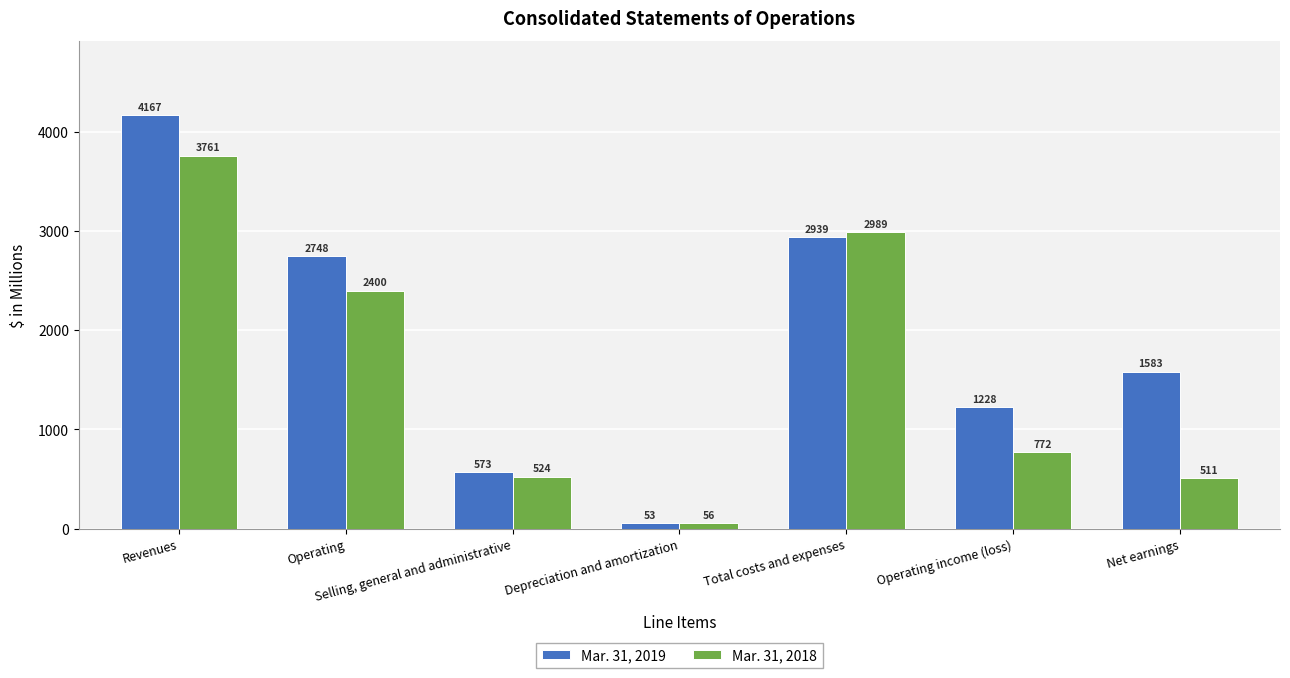

What is the sum of all Mar. 31, 2018 values?

11013